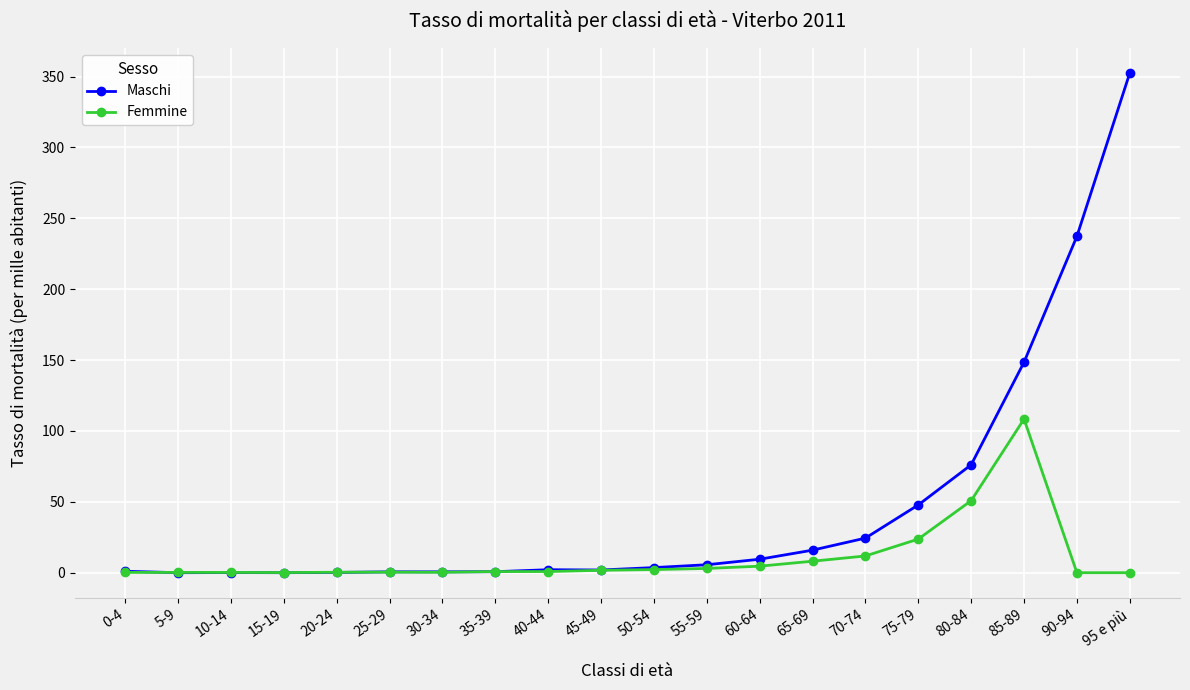

What position from the right is 5-9?

19